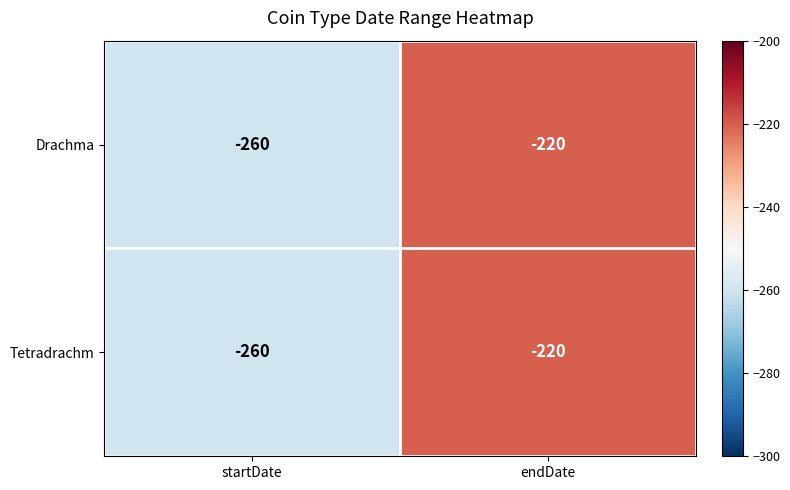

Where is Tetradrachm nearest to the value -240?

startDate